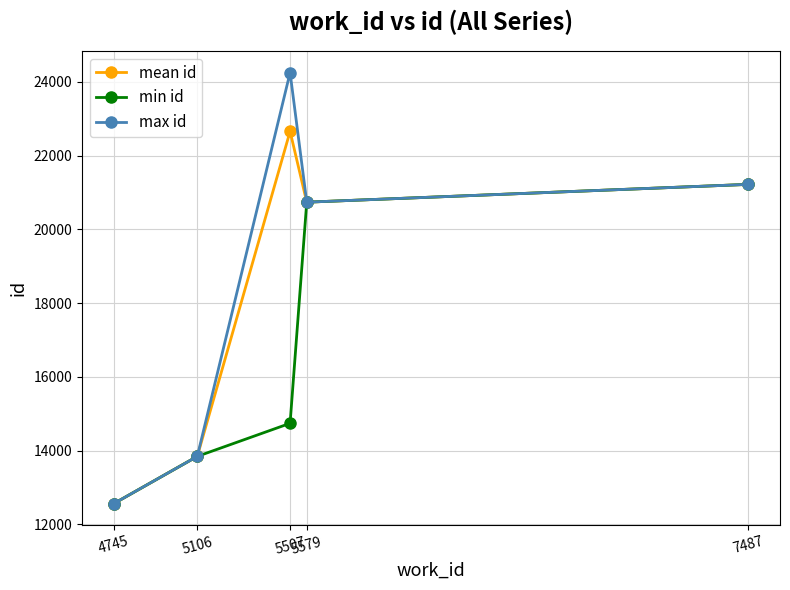

Which series has the widest spread of values?

max id